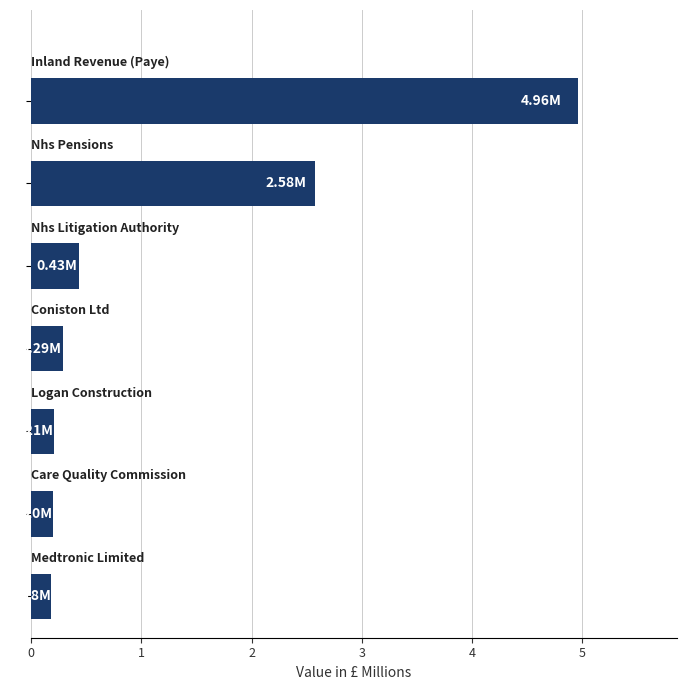

What is the difference between the second highest and second lowest values?

2.4